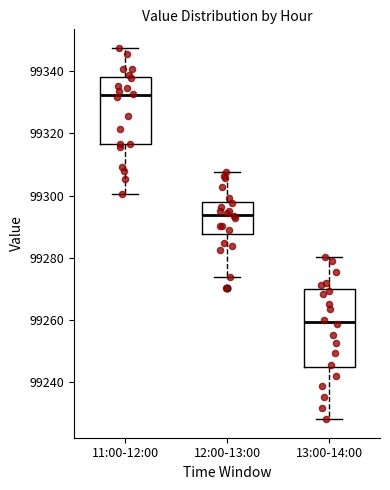

Where is the lower edge of the box for 13:00-14:00 on the y-axis? The values are not printed on the chart, so give them approximately, as read against the axis.

99244